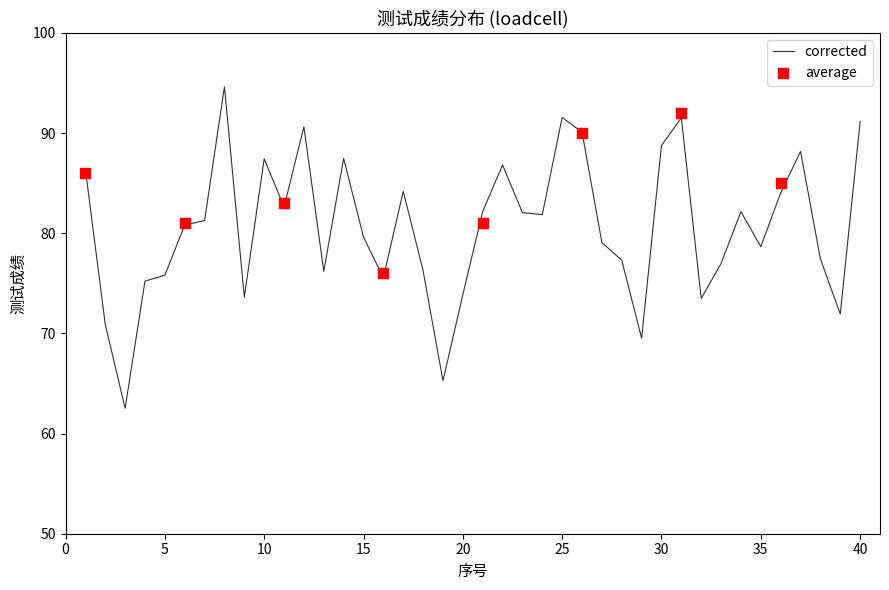

Which has a higher value, 8 or 6?

8